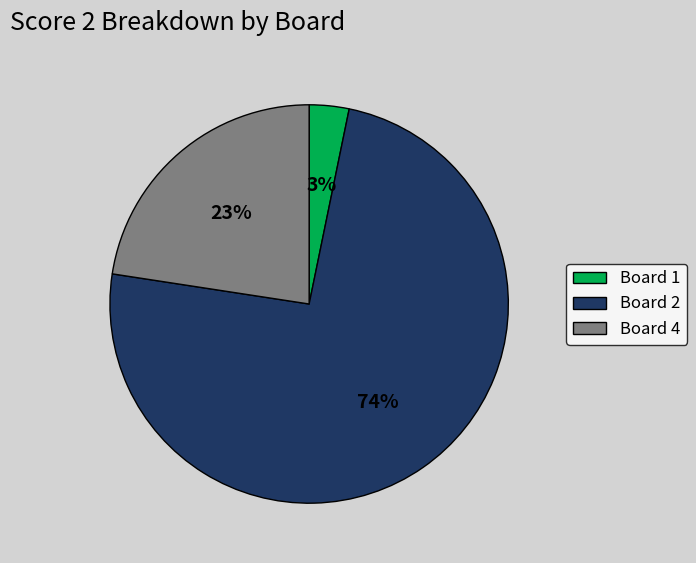

Which category has the smallest portion of the pie?

Board 1